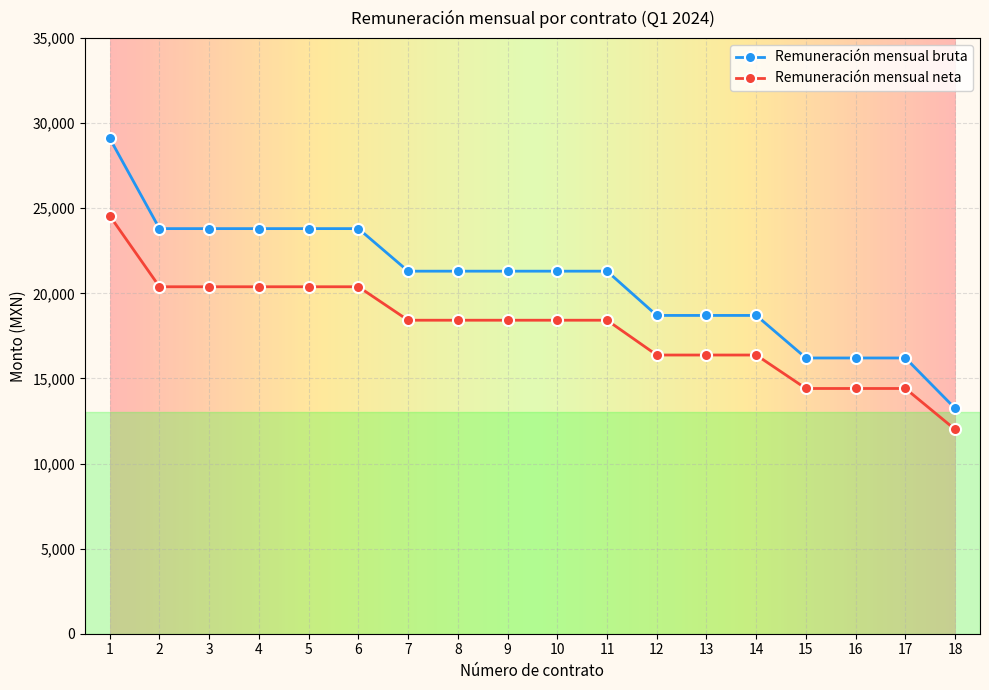

Rank the series by their maximum value, from highest to lowest.

Remuneración mensual bruta, Remuneración mensual neta